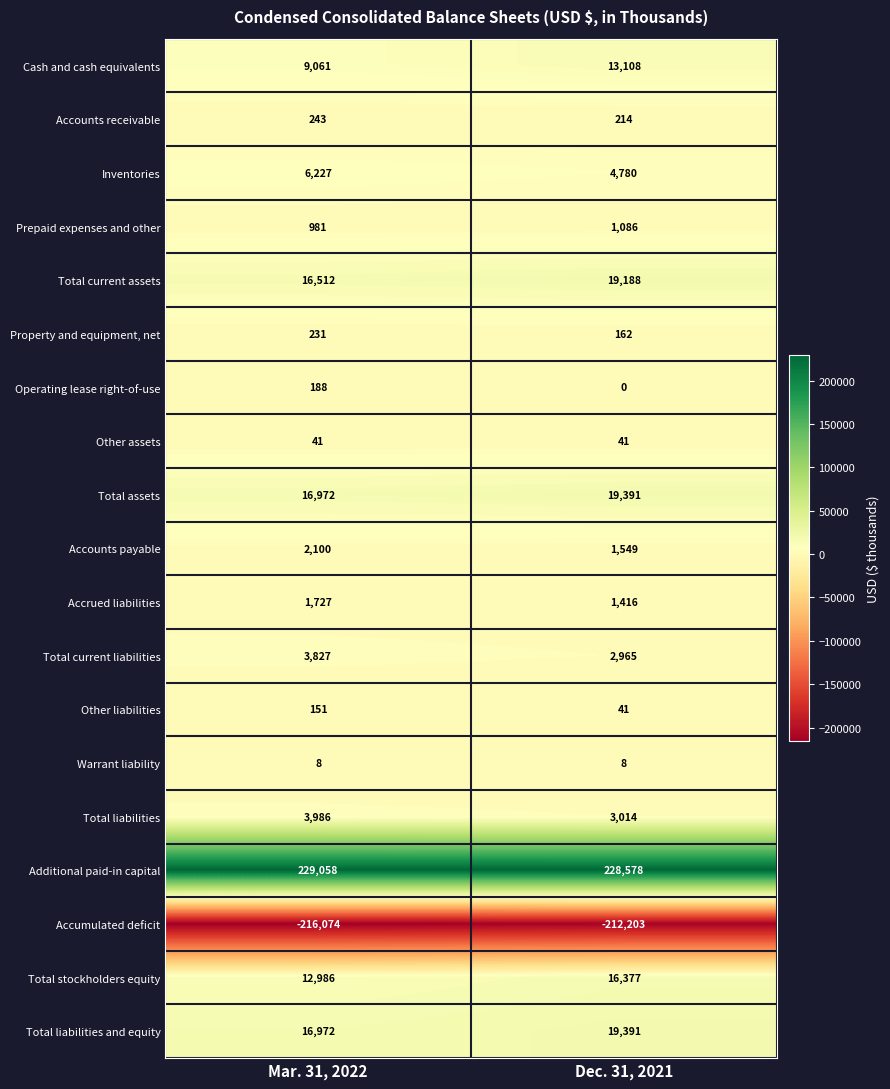

Between Mar. 31, 2022 and Dec. 31, 2021, which series saw the biggest shift?

Cash and cash equivalents